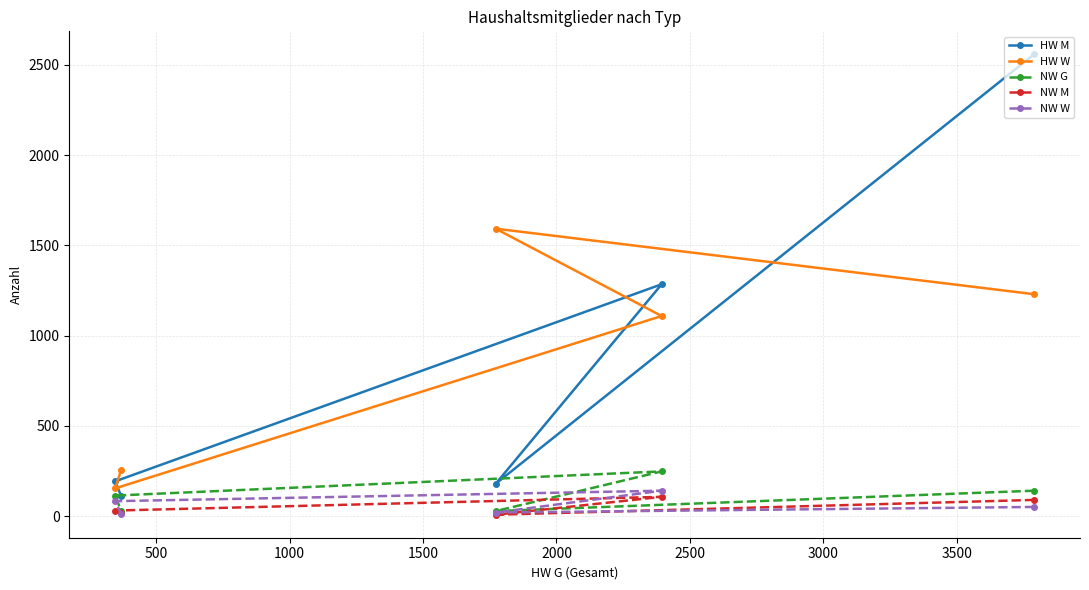

How many data points does each series have?

5